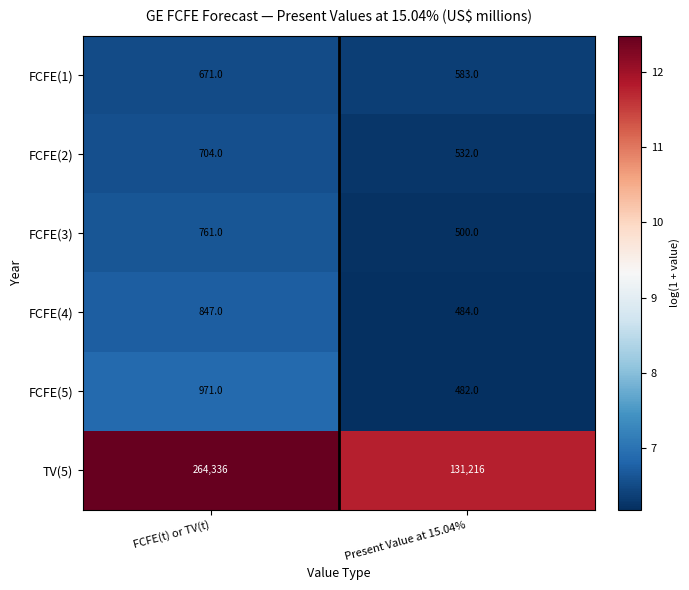

What is the total value across all series at Present Value at 15.04%?

133797